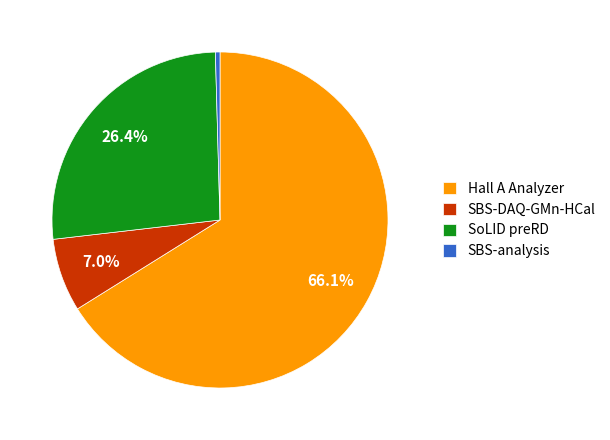

Does Hall A Analyzer account for over 50% of the chart?

Yes